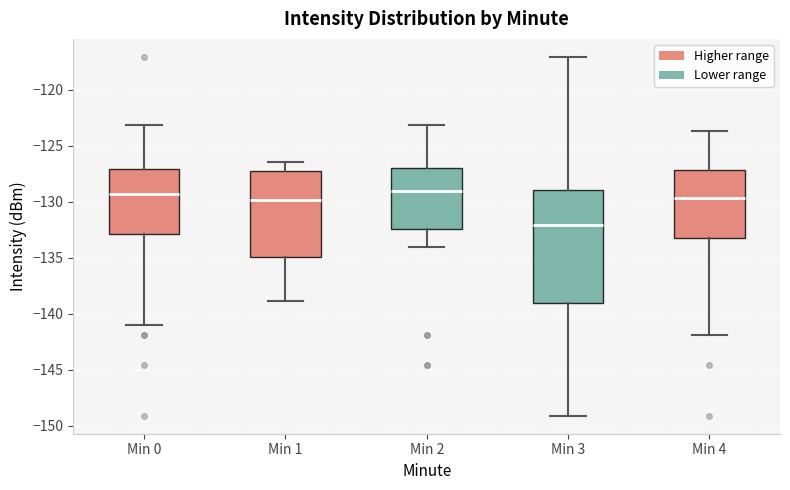

Reading left to right, transcribe this box plot: for each box, give where its median line is, the range the box spans, and where its two whiskers end, as read against the y-axis. The values are not printed on the chart, so give them approximately, as read against the axis.

Min 0: median -129.5, box -133.0 to -127.0, whiskers -141.0 to -123.0
Min 1: median -130.0, box -135.0 to -127.5, whiskers -139.0 to -126.5
Min 2: median -129.0, box -132.5 to -127.0, whiskers -134.0 to -123.0
Min 3: median -132.0, box -139.0 to -129.0, whiskers -149.0 to -117.0
Min 4: median -129.5, box -133.0 to -127.0, whiskers -142.0 to -123.5